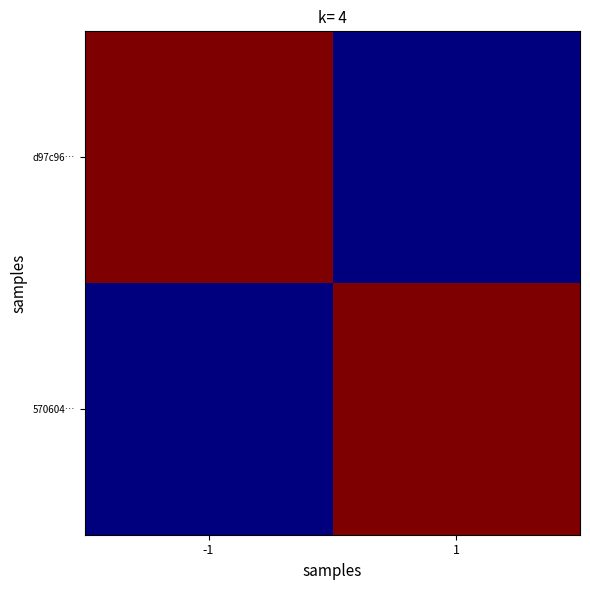

Which series has the widest spread of values?

d97c96…